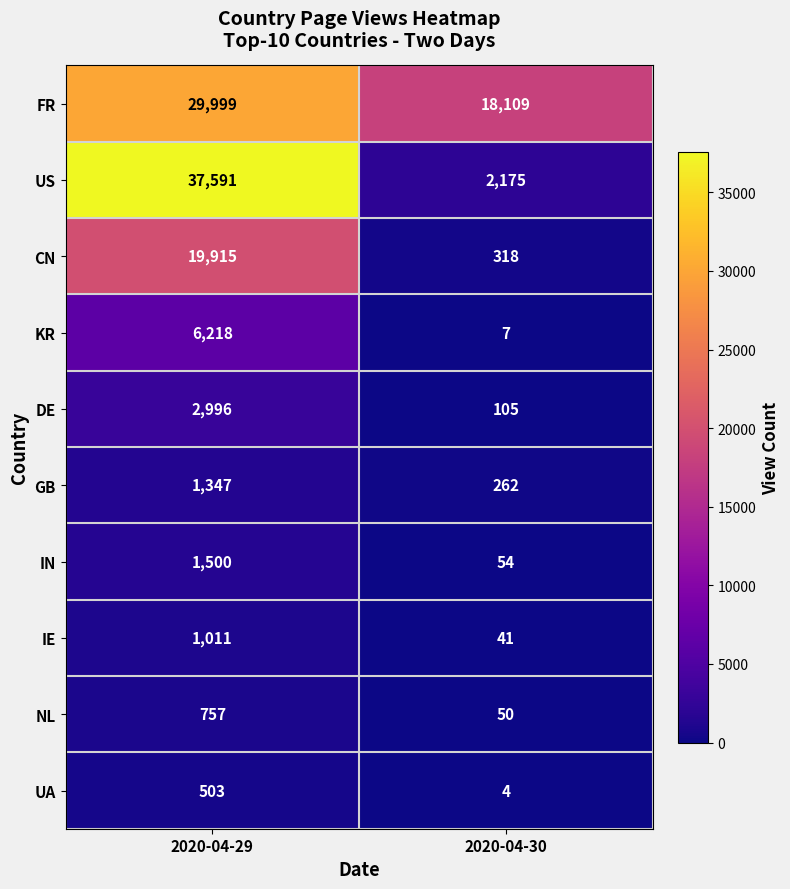

What is the difference between the highest and lowest values at 2020-04-29?

37088